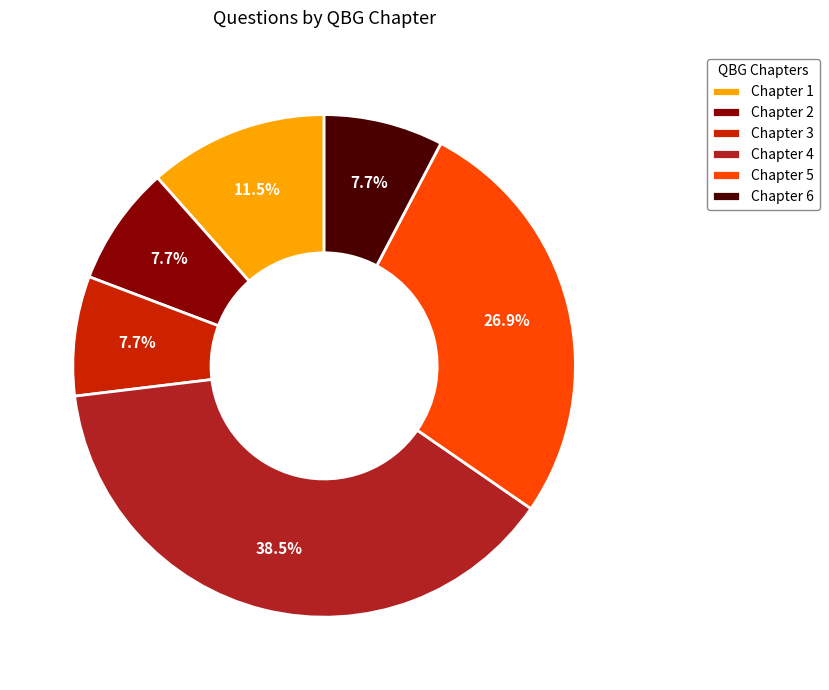

Which slice is the largest?

Chapter 4